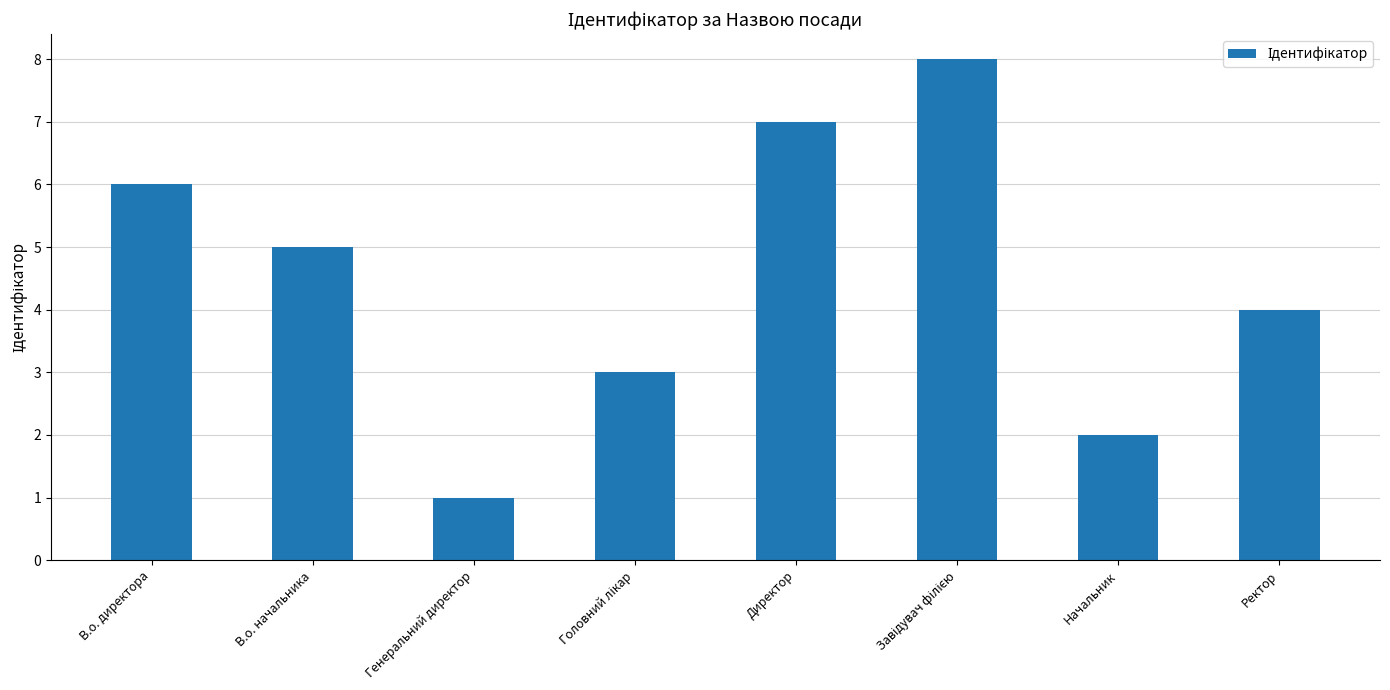

Count the number of categories in the chart.

8